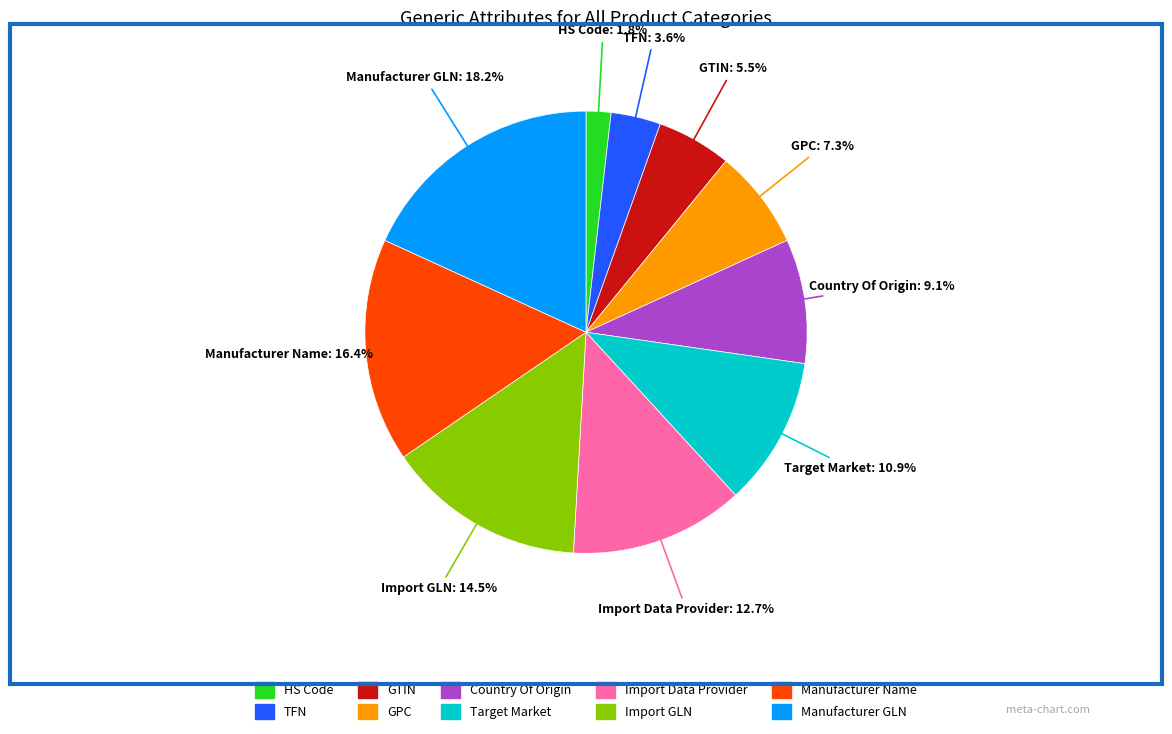

Rank the categories by value from highest to lowest.

Manufacturer GLN, Manufacturer Name, Import GLN, Import Data Provider, Target Market, Country Of Origin, GPC, GTIN, TFN, HS Code